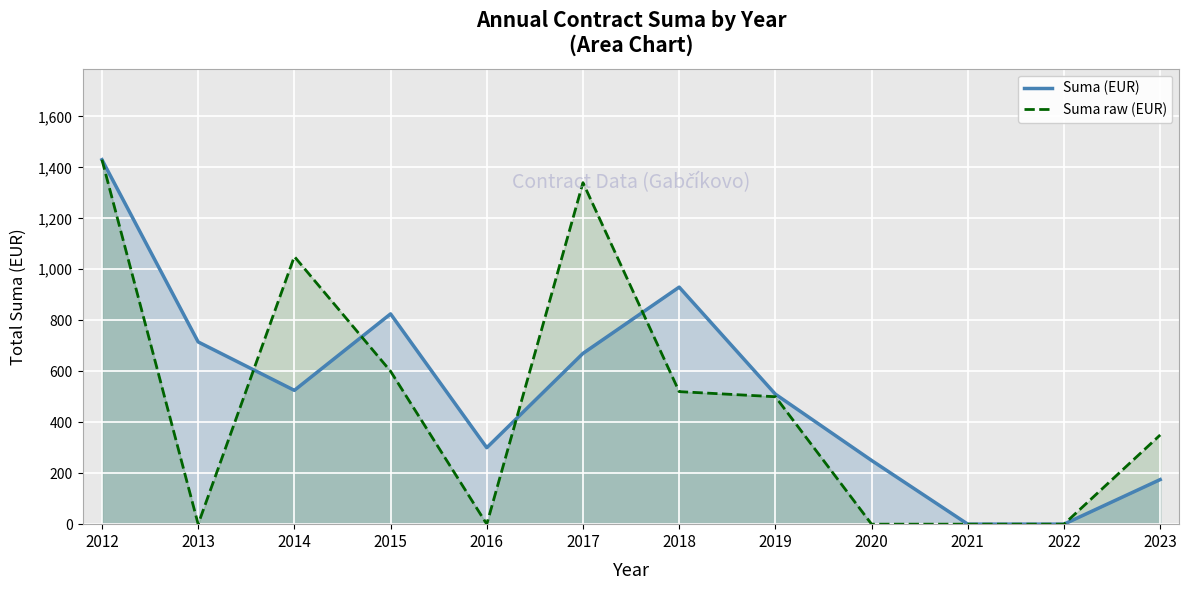

Does the chart display data point markers on the line(s)?

No